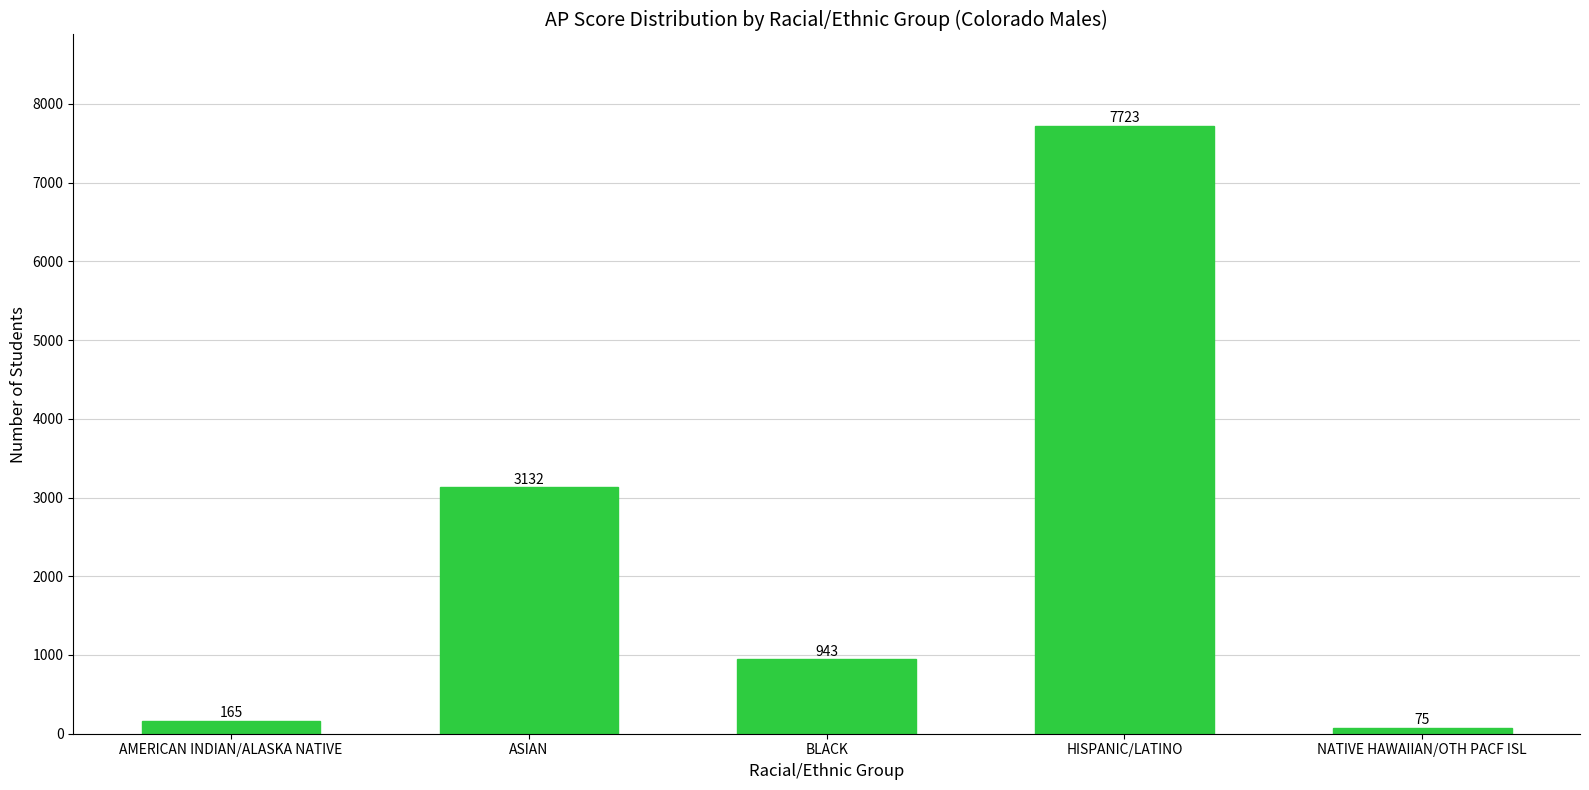

What position from the left is ASIAN?

2